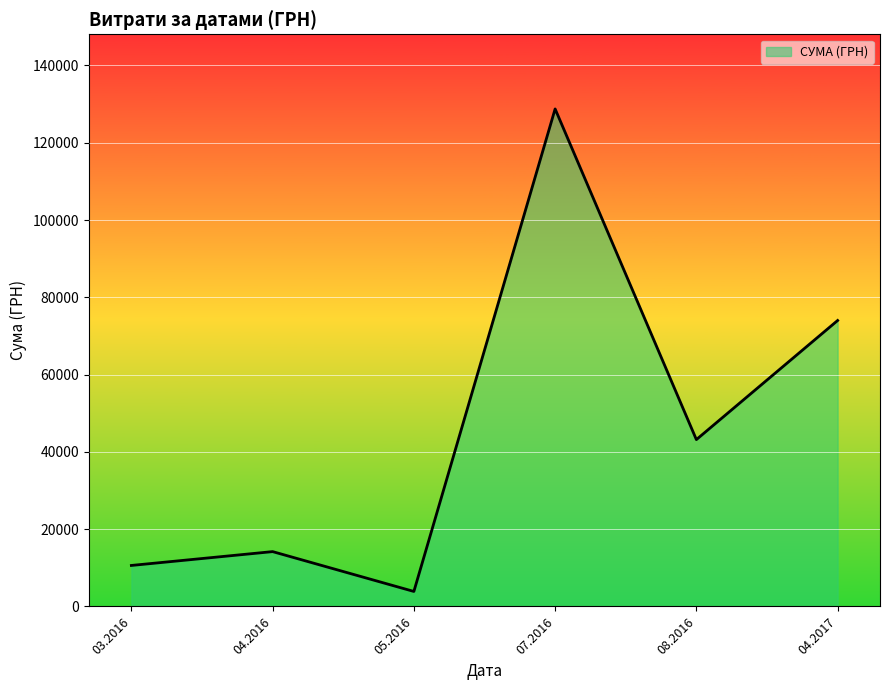

What is the ratio of the value at 08.2016 to the value at 03.2016?

4.1